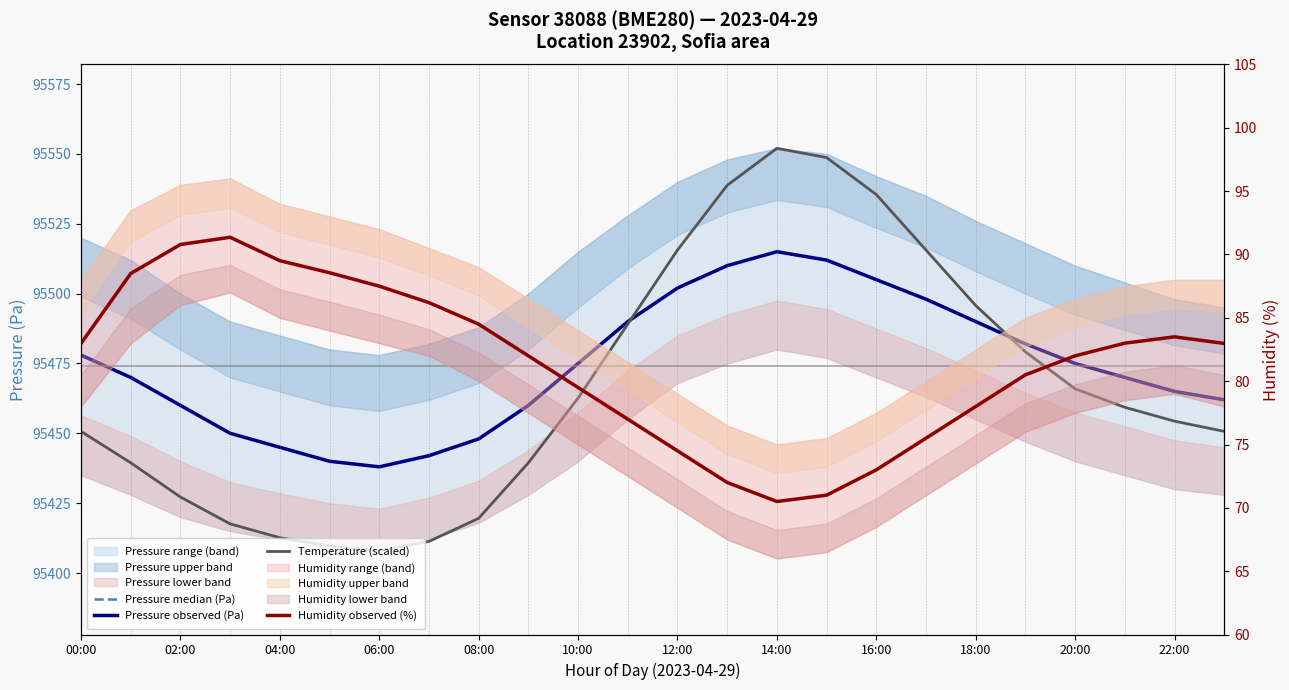

How many lines are shown in the chart?

4